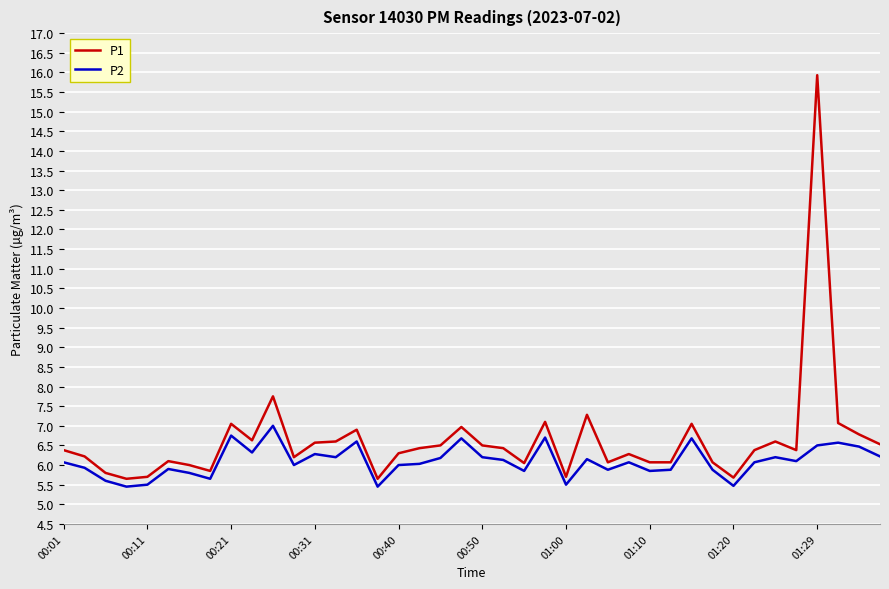

Which series has the largest total across all categories?

P1